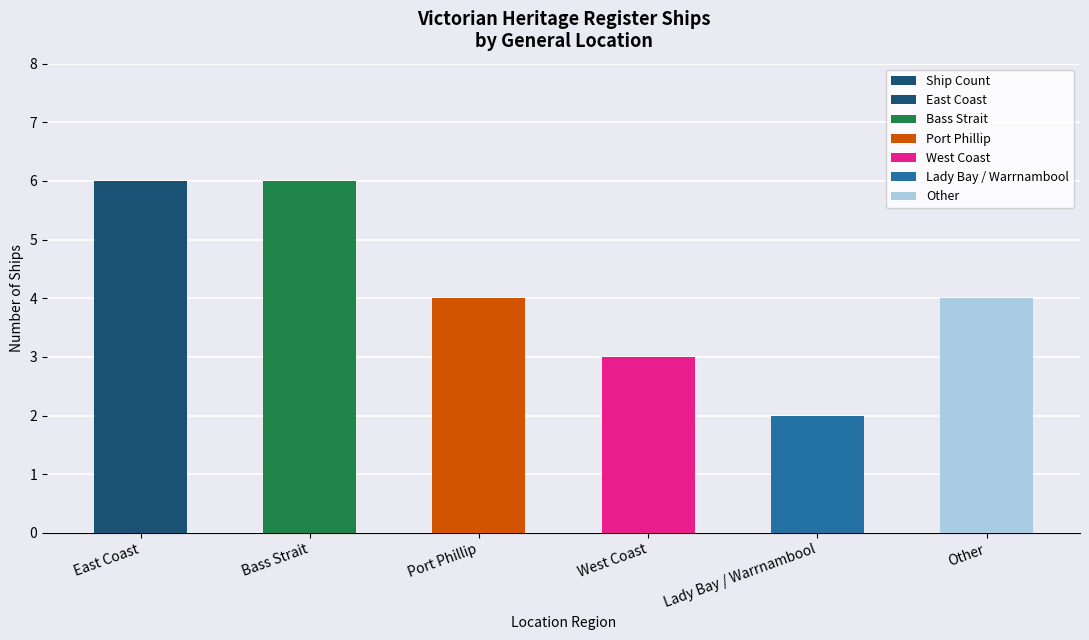

What is the difference between the values at Lady Bay / Warrnambool and Bass Strait?

4